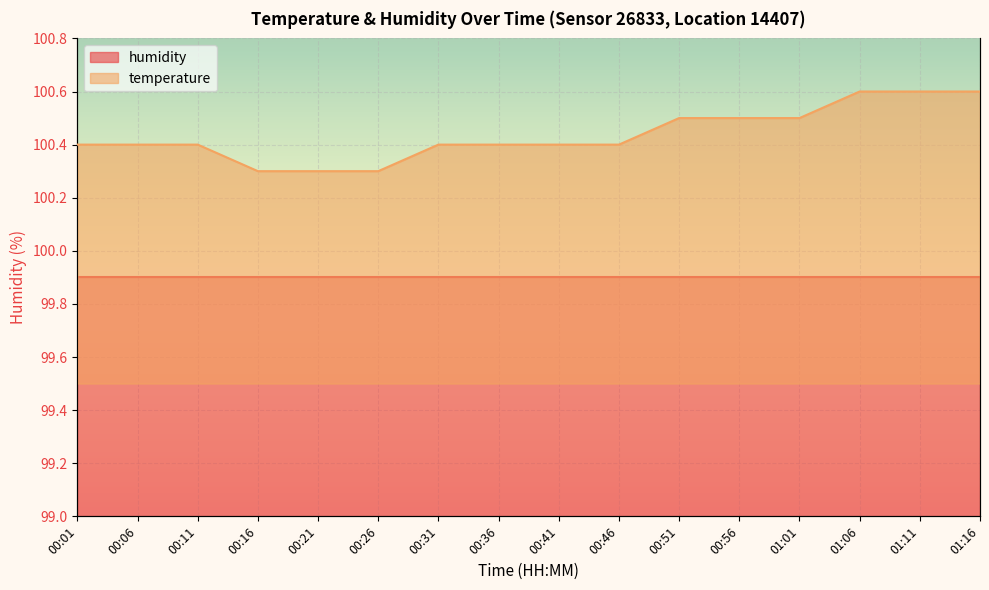

True or false: the data shows 100.5 at 01:01.

True